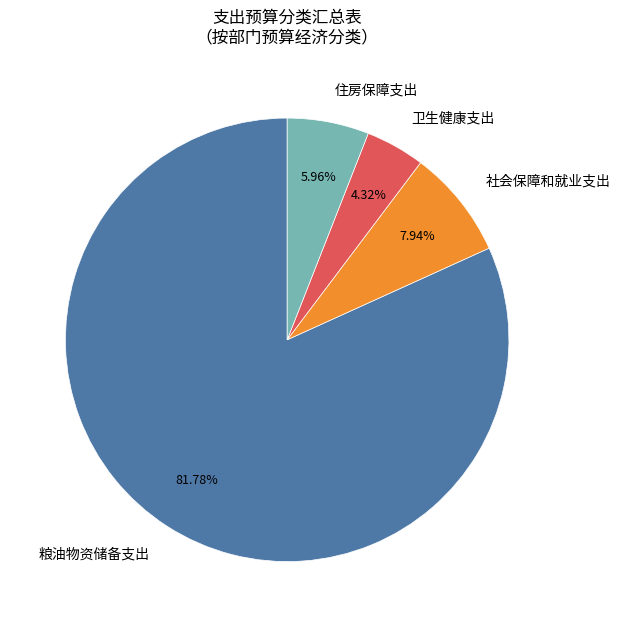

Count the number of slices in the pie.

4